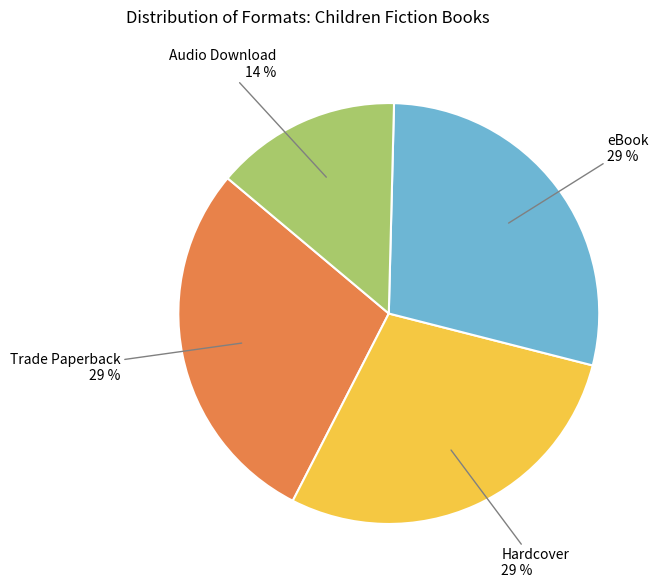

To the nearest percent, what is the combined percentage of eBook and Hardcover?

57%